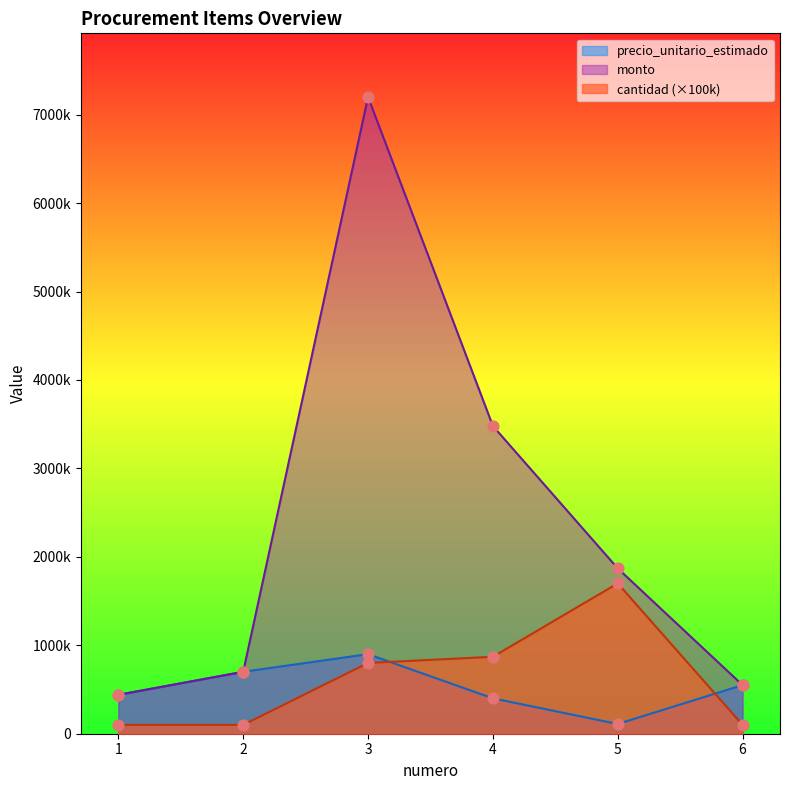

Which series reaches the maximum Y coordinate?

monto